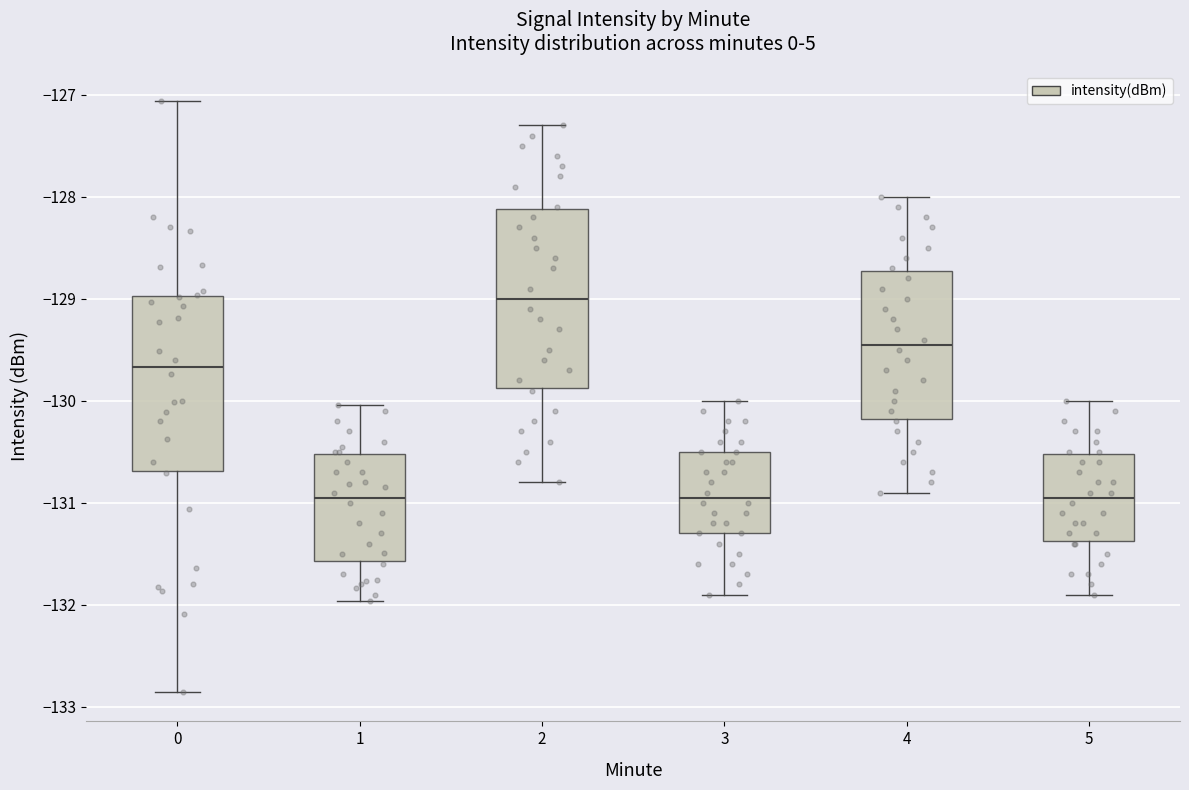

Reading left to right, transcribe this box plot: for each box, give where its median line is, the range the box spans, and where its two whiskers end, as read against the y-axis. The values are not printed on the chart, so give them approximately, as read against the axis.

0: median -129.7, box -130.7 to -129.0, whiskers -132.9 to -127.1
1: median -130.9, box -131.6 to -130.5, whiskers -132.0 to -130.0
2: median -129.0, box -129.9 to -128.1, whiskers -130.8 to -127.3
3: median -130.9, box -131.3 to -130.5, whiskers -131.9 to -130.0
4: median -129.4, box -130.2 to -128.7, whiskers -130.9 to -128.0
5: median -130.9, box -131.4 to -130.5, whiskers -131.9 to -130.0